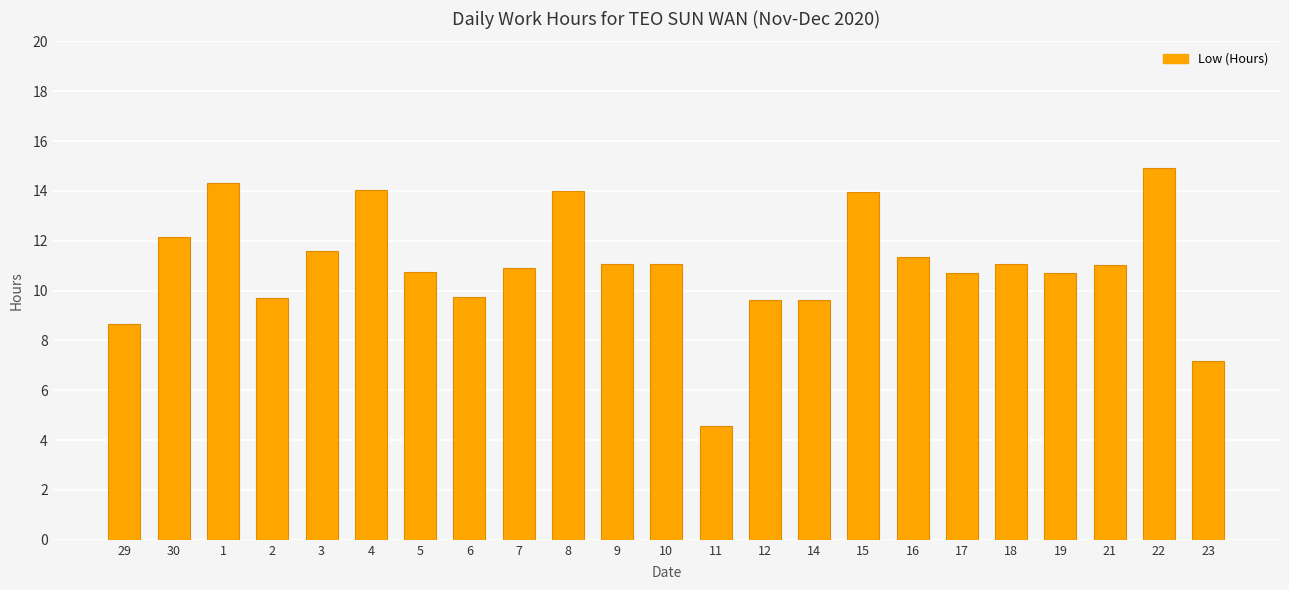

What is the sum of all values?

252.7